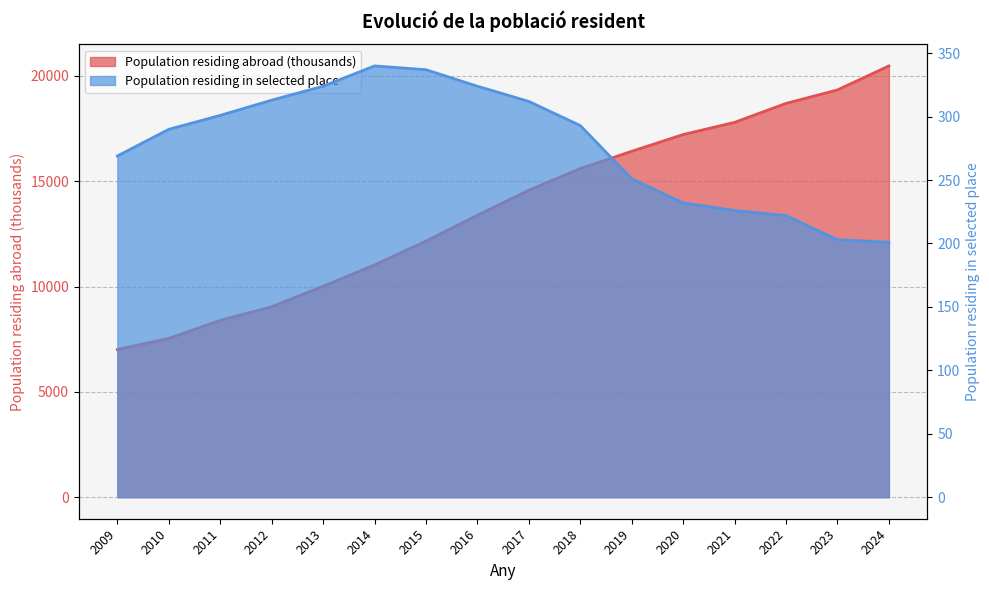

True or false: Population residing abroad (thousands) has a value of 20478 at 2024.

True